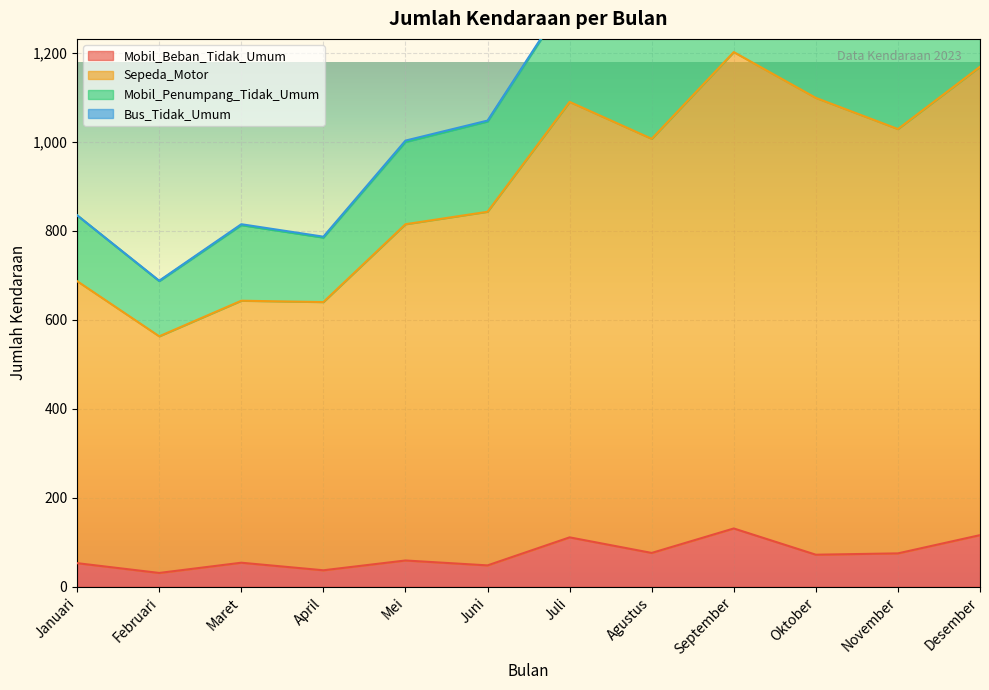

What is the value of the Mobil_Beban_Tidak_Umum point at the 11th from the left?

75